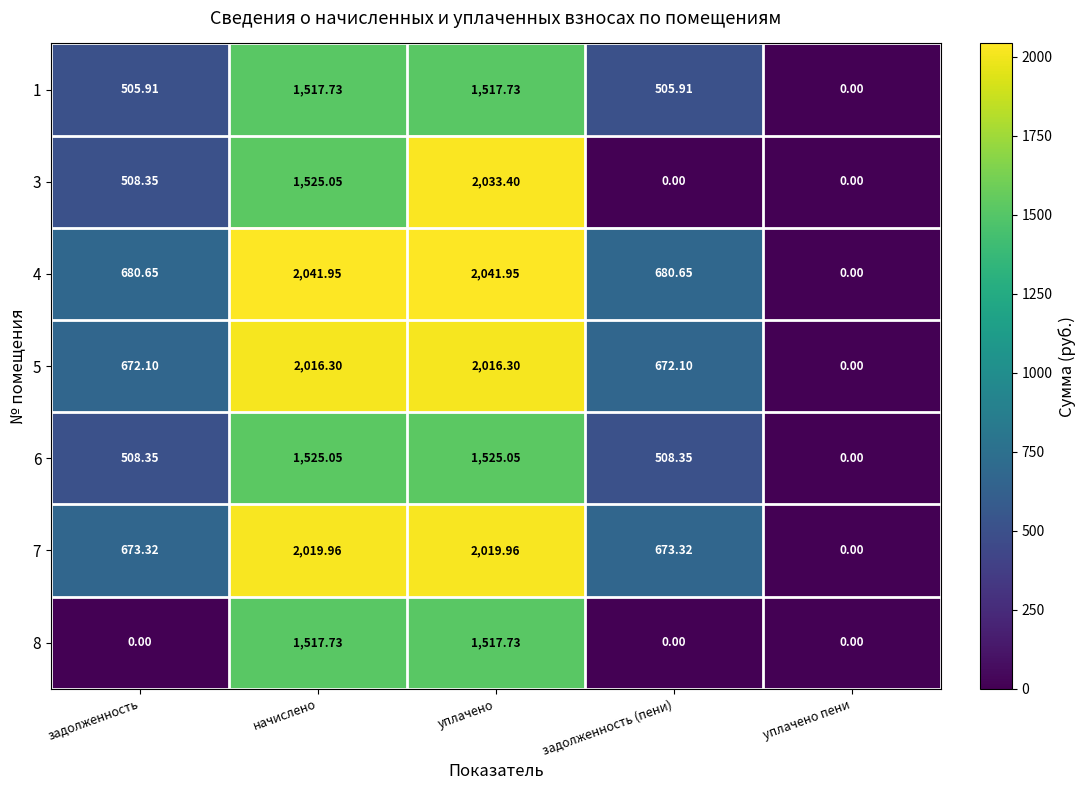

At which category is the sum across all series the highest?

уплачено